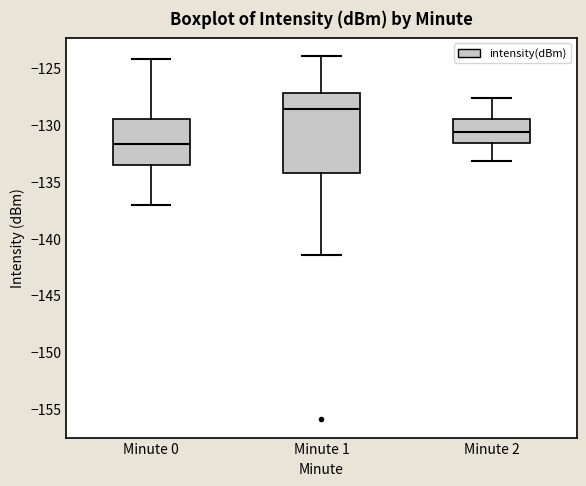

Reading left to right, transcribe this box plot: for each box, give where its median line is, the range the box spans, and where its two whiskers end, as read against the y-axis. The values are not printed on the chart, so give them approximately, as read against the axis.

Minute 0: median -131.5, box -133.5 to -129.5, whiskers -137.0 to -124.0
Minute 1: median -128.5, box -134.0 to -127.0, whiskers -141.5 to -124.0
Minute 2: median -130.5, box -131.5 to -129.5, whiskers -133.0 to -127.5